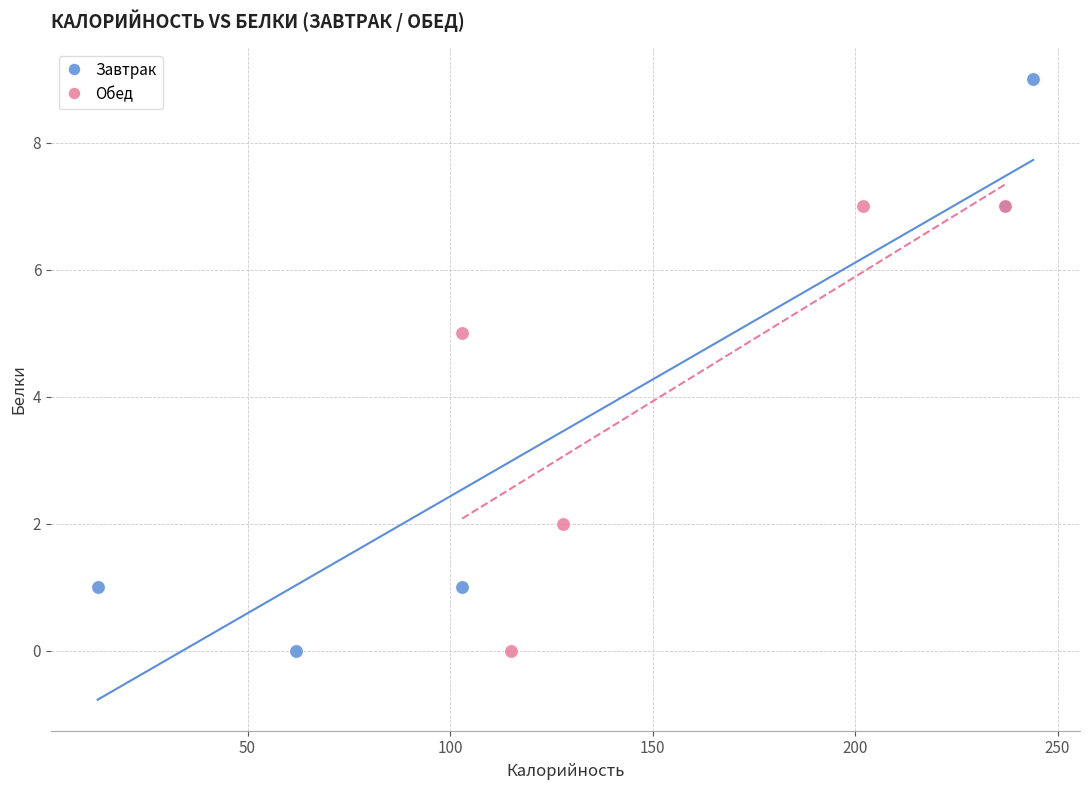

Which series contains the highest Y value?

Завтрак